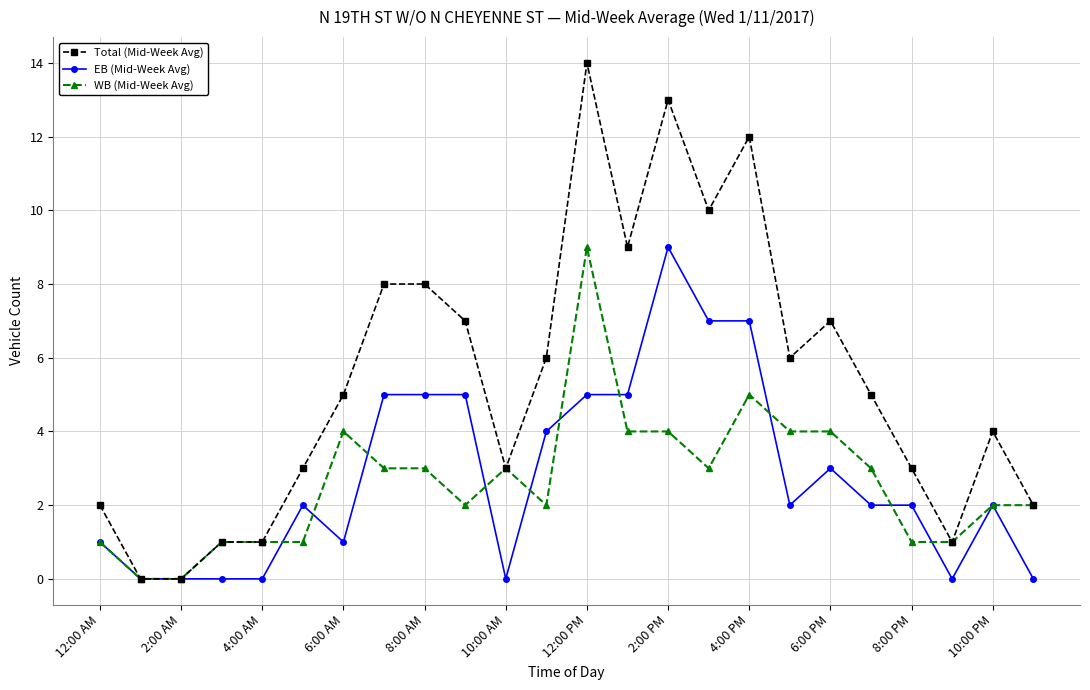

Reading left to right, what are all the values shown in this chart?

Total (Mid-Week Avg): 2	0	0	1	1	3	5	8	8	7	3	6	14	9	13	10	12	6	7	5	3	1	4	2
EB (Mid-Week Avg): 1	0	0	0	0	2	1	5	5	5	0	4	5	5	9	7	7	2	3	2	2	0	2	0
WB (Mid-Week Avg): 1	0	0	1	1	1	4	3	3	2	3	2	9	4	4	3	5	4	4	3	1	1	2	2